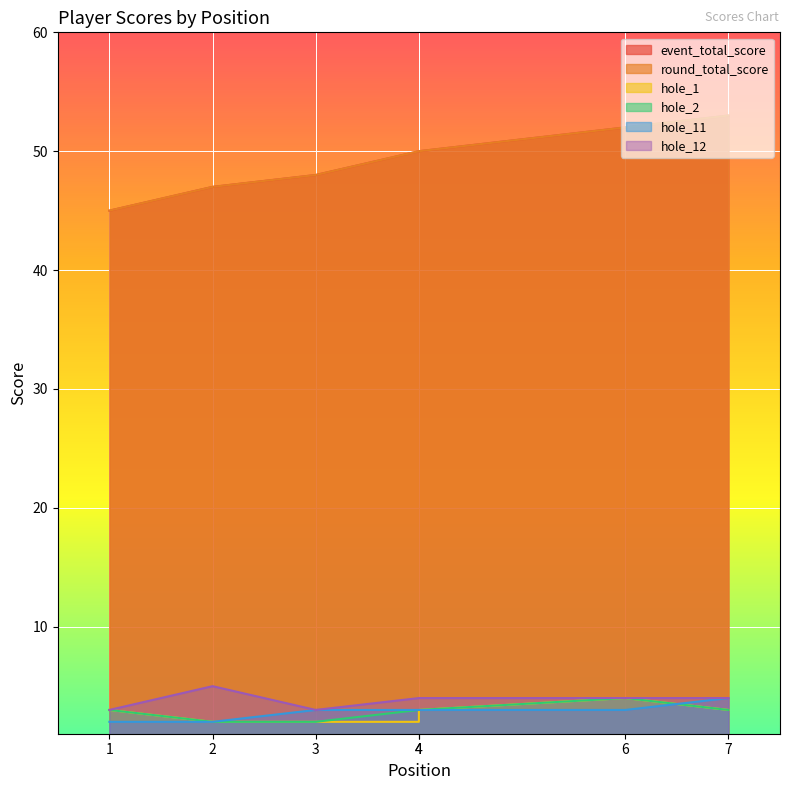

Reading left to right, what are all the values shown in this chart?

event_total_score: 45	47	48	50	50	52	53
round_total_score: 45	47	48	50	50	52	53
hole_1: 3	2	2	2	3	4	3
hole_2: 3	2	2	3	3	4	3
hole_11: 2	2	3	3	3	3	4
hole_12: 3	5	3	4	4	4	4